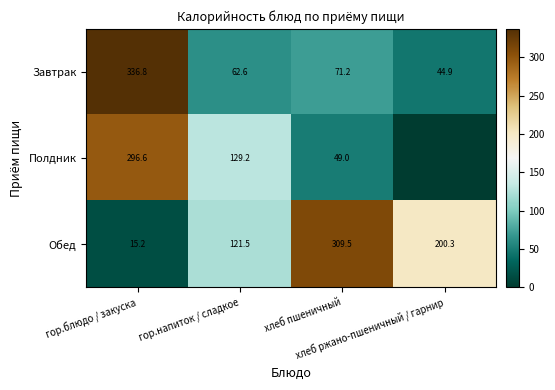

What is the average value of the Завтрак series?

128.9